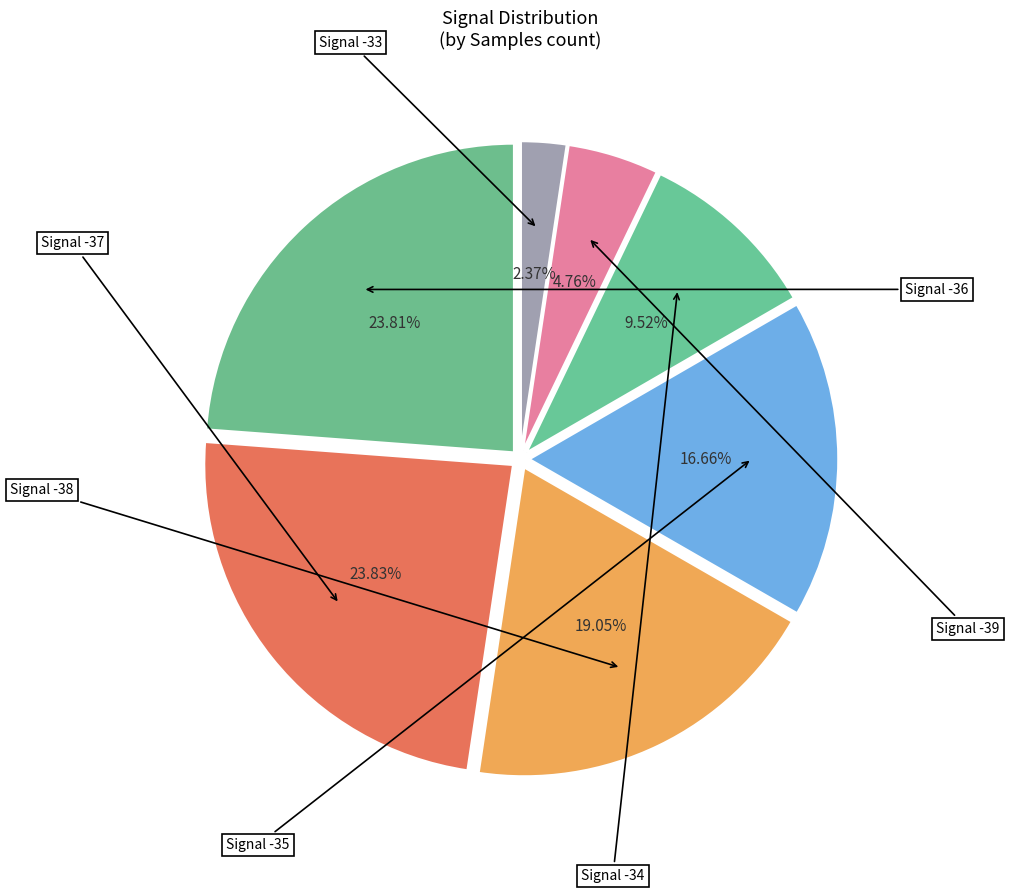

How many slices are in this pie chart?

7